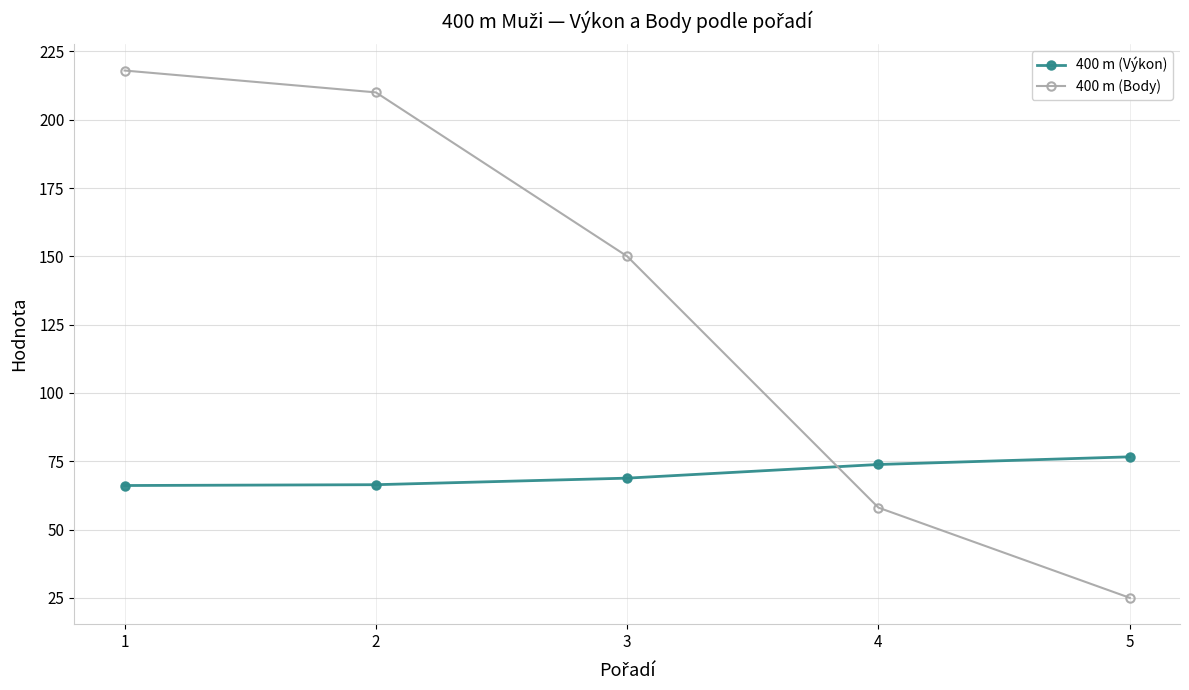

What are all the series names shown in the legend?

400 m (Výkon), 400 m (Body)